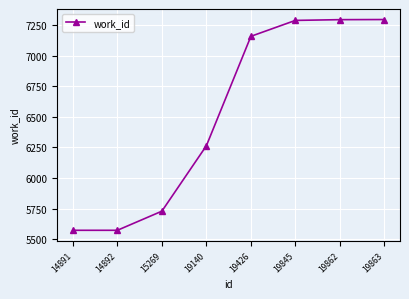

What is the greatest value displayed?

7294